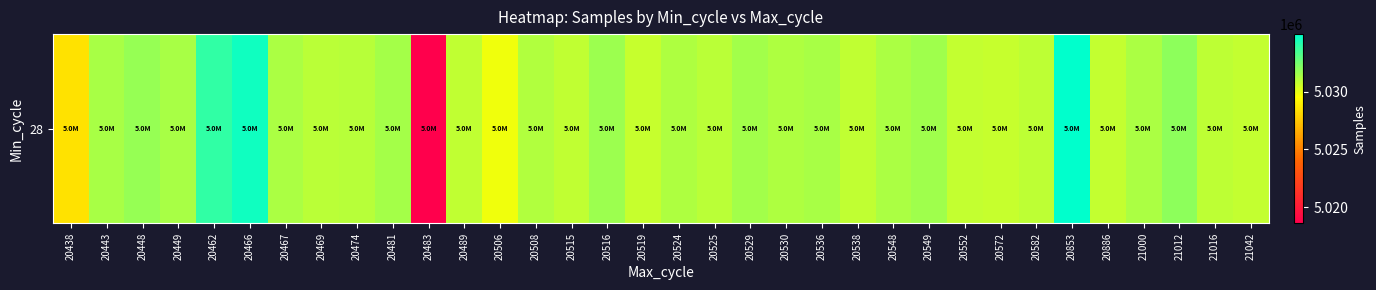

Count the number of values greater than 5031201.

16